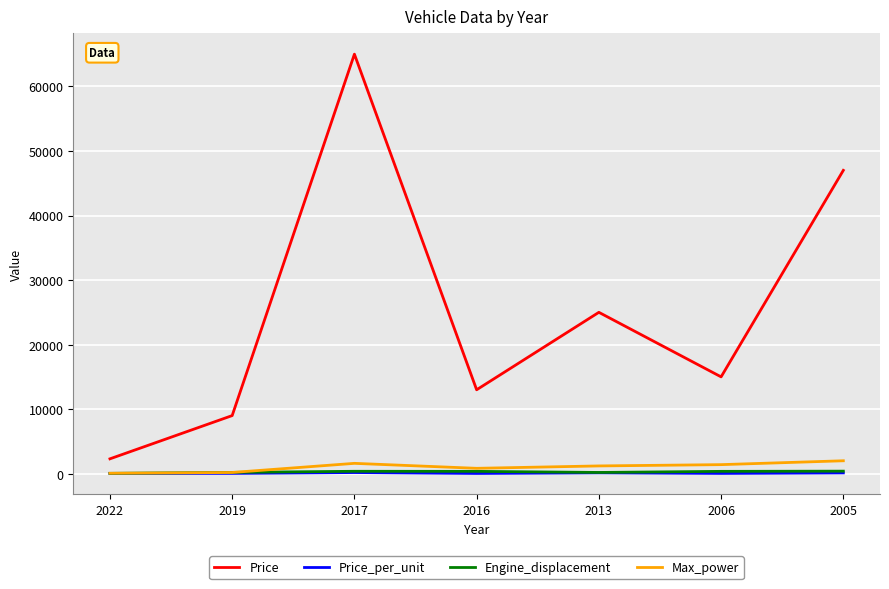

True or false: Price and Engine_displacement cross at least once.

False